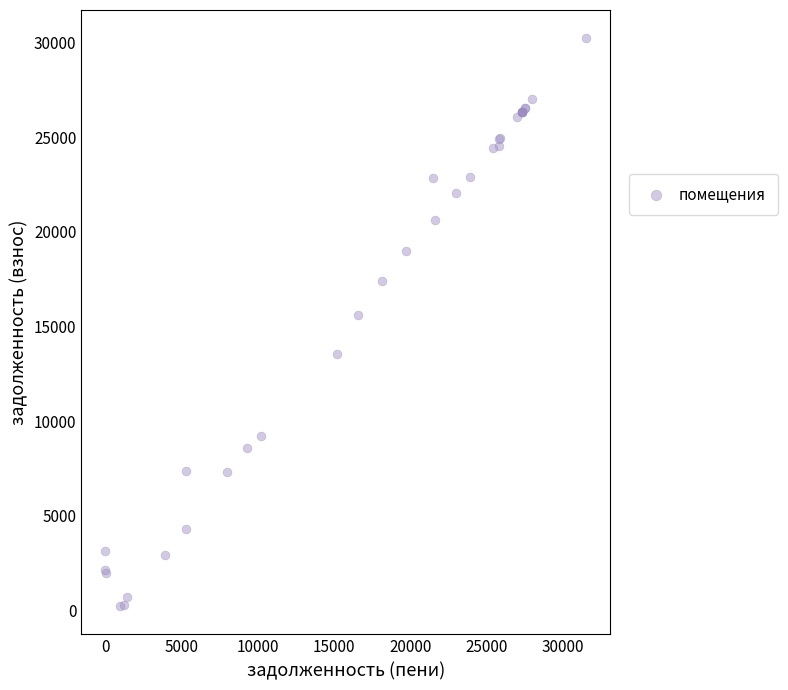

What Y value in the scatter plot is closest to 15227?

15593.6